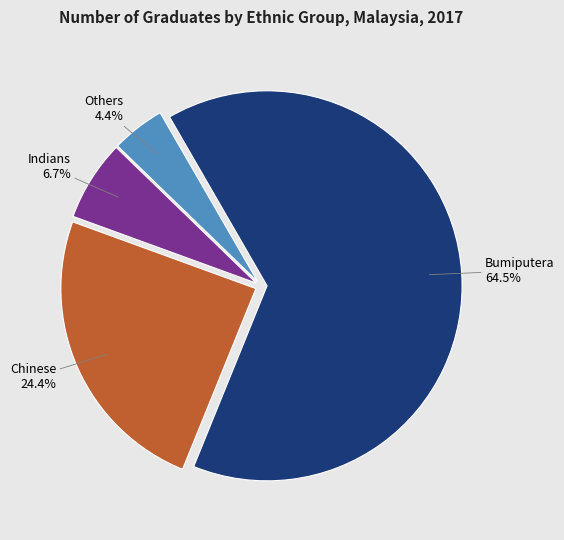

To the nearest percent, what portion does Indians represent?

7%